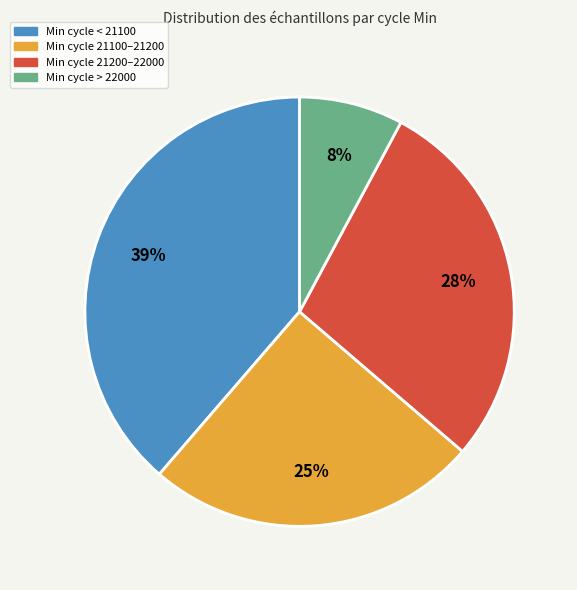

Rank the categories by value from lowest to highest.

Min cycle > 22000, Min cycle 21100–21200, Min cycle 21200–22000, Min cycle < 21100